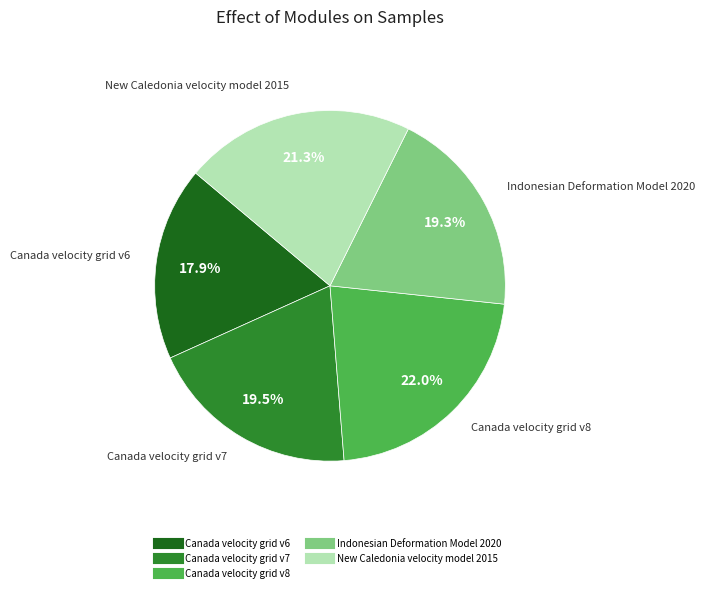

What is the largest slice in the pie chart?

Canada velocity grid v8